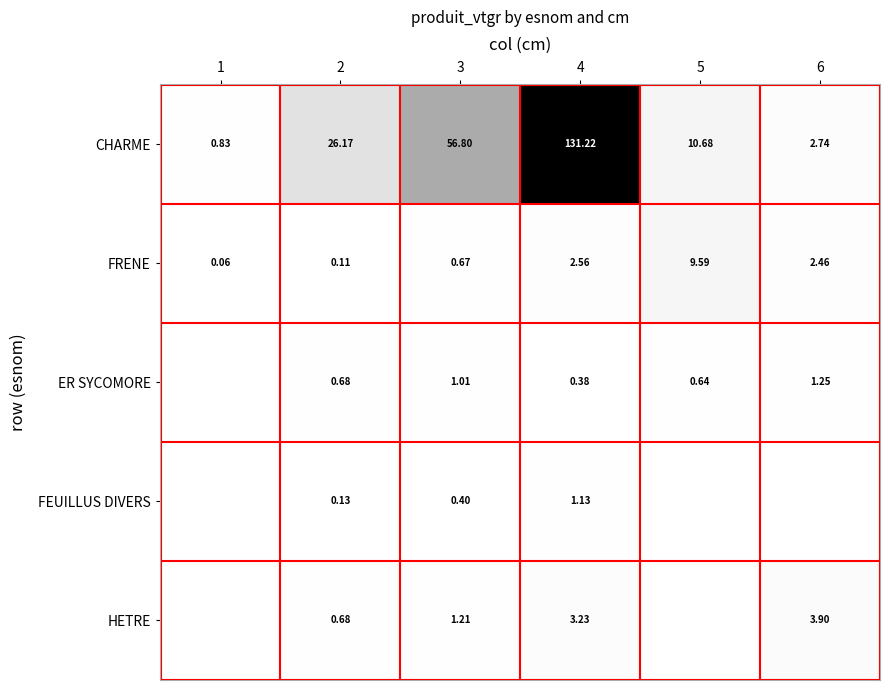

At which category does the chart reach its minimum across all series?

1